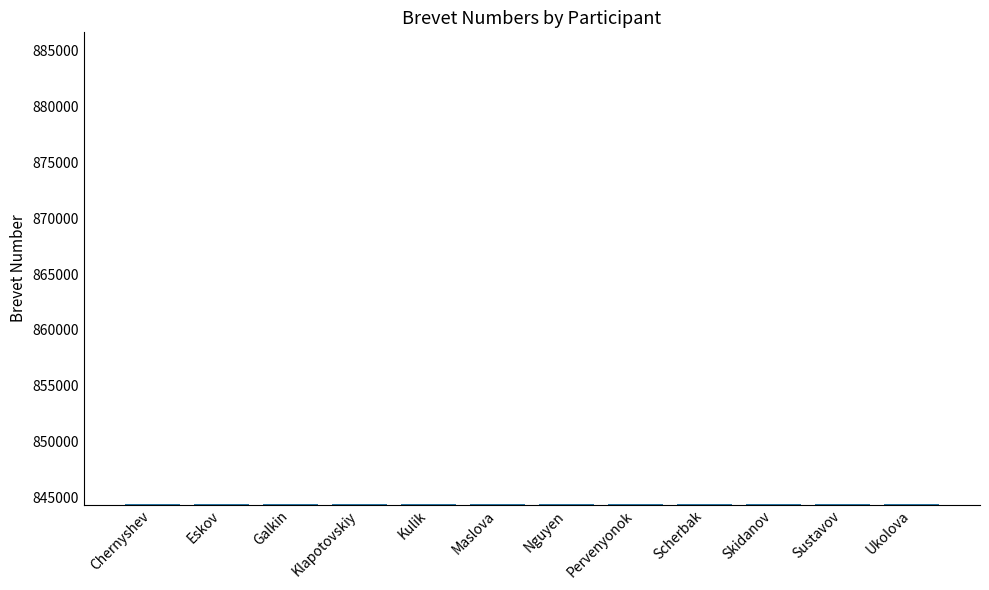

What is the label of the 10th bar from the right?

Galkin